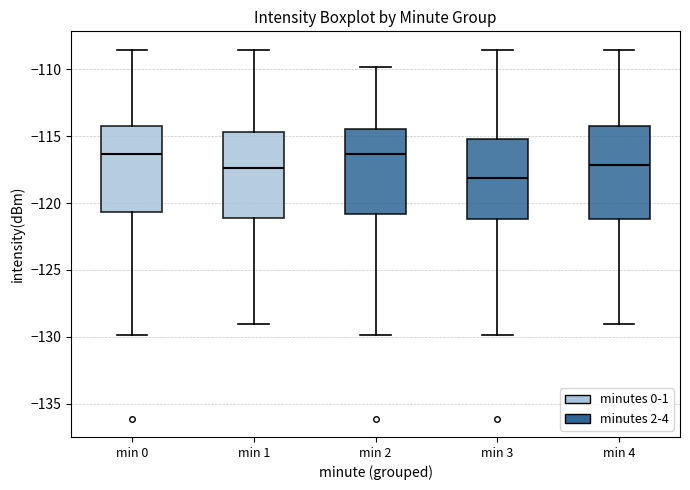

Reading left to right, transcribe this box plot: for each box, give where its median line is, the range the box spans, and where its two whiskers end, as read against the y-axis. The values are not printed on the chart, so give them approximately, as read against the axis.

min 0: median -116.5, box -120.5 to -114.0, whiskers -130.0 to -108.5
min 1: median -117.5, box -121.0 to -114.5, whiskers -129.0 to -108.5
min 2: median -116.5, box -121.0 to -114.5, whiskers -130.0 to -110.0
min 3: median -118.0, box -121.0 to -115.0, whiskers -130.0 to -108.5
min 4: median -117.0, box -121.0 to -114.0, whiskers -129.0 to -108.5